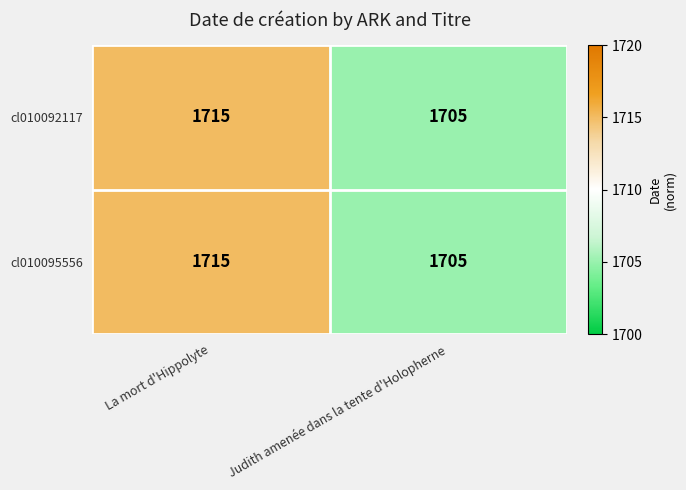

How many categories are shown in the chart?

2